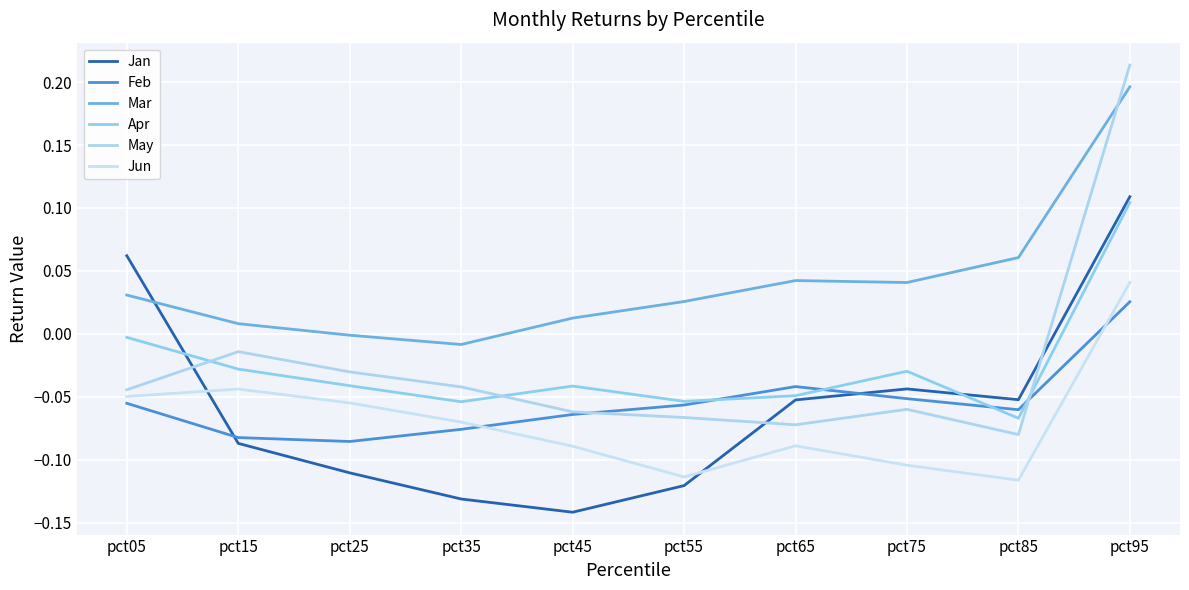

Does the chart display data point markers on the line(s)?

No